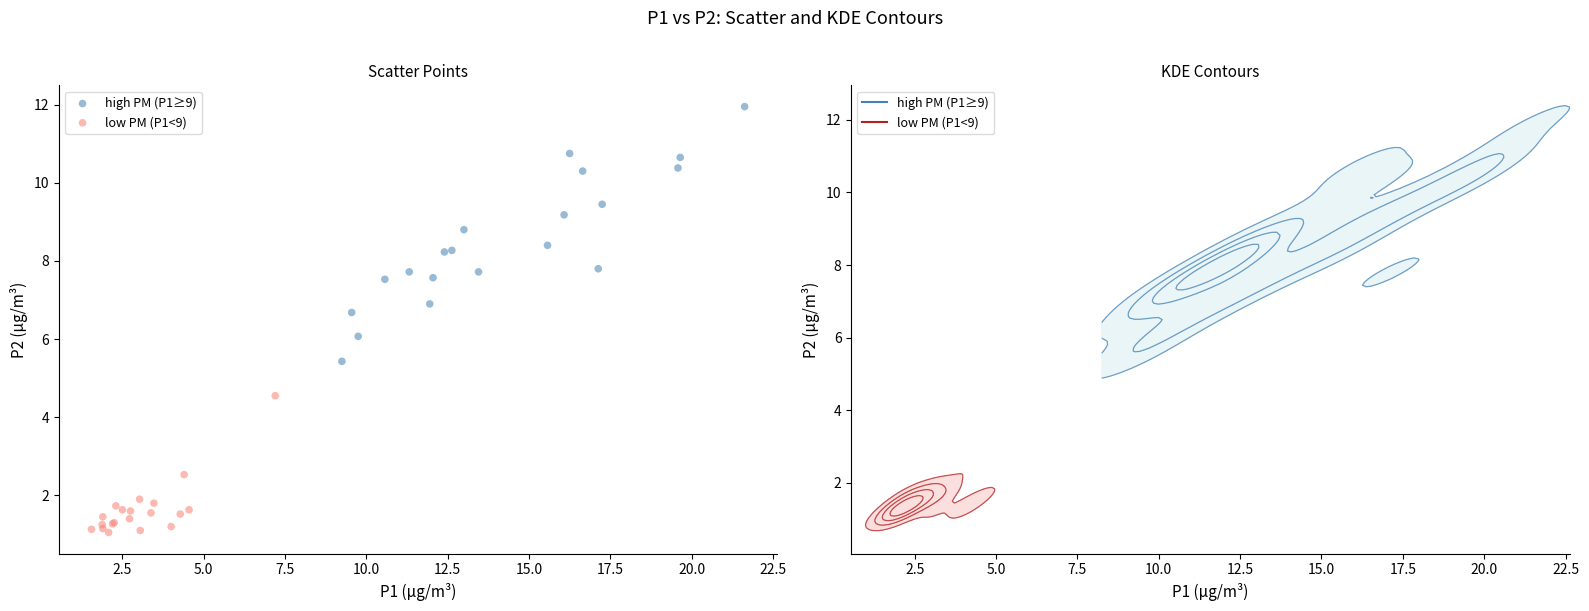

Which series contains the highest Y value?

high PM (P1≥9)